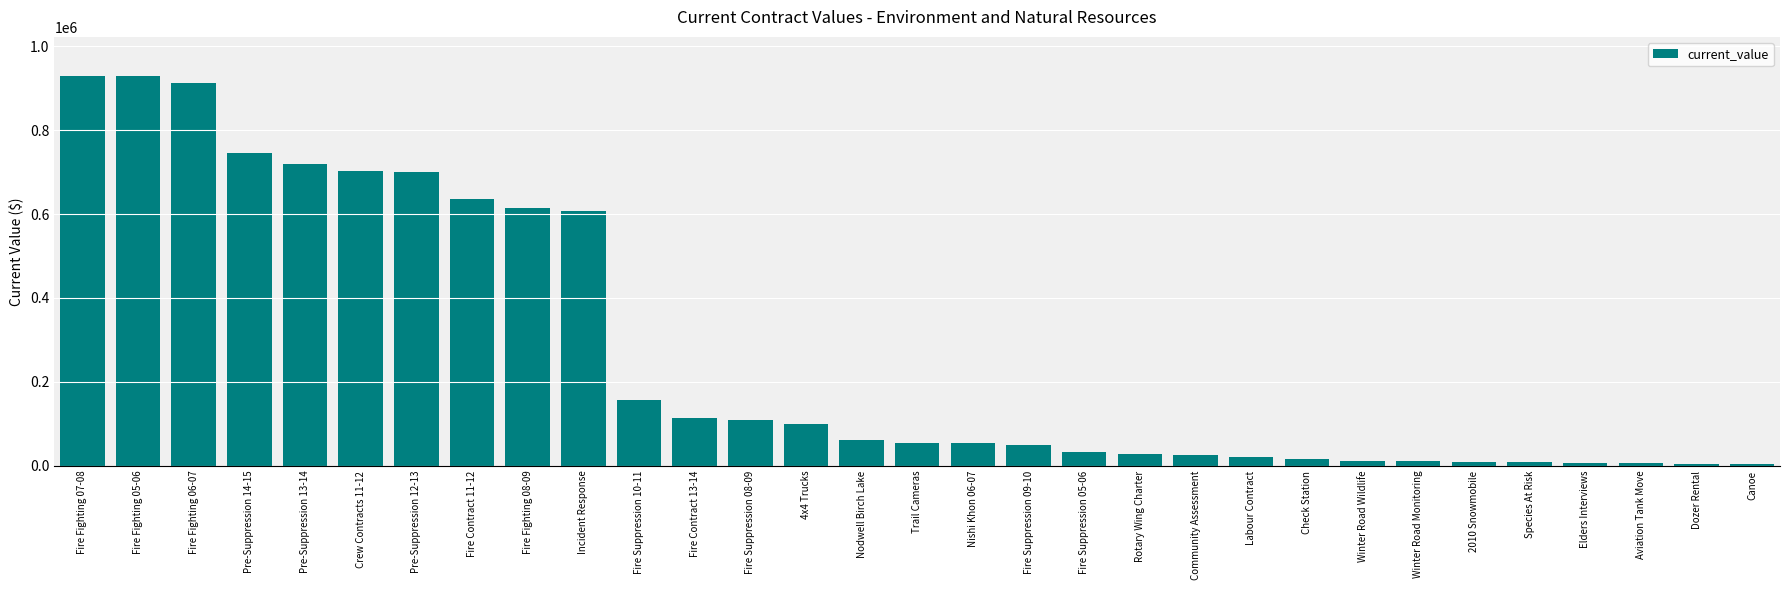

The chart shows a value of 719380.0 at Pre-Suppression 13-14. True or false?

True